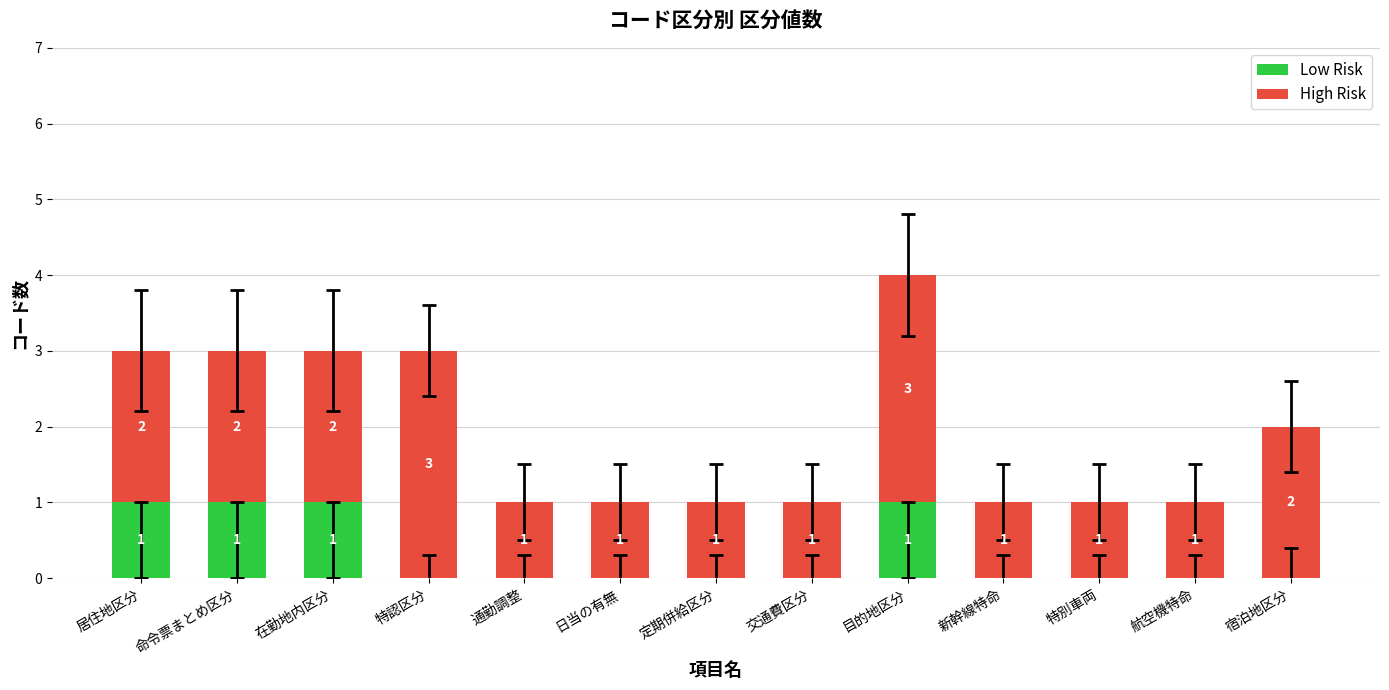

At which category is the sum across all series the highest?

目的地区分